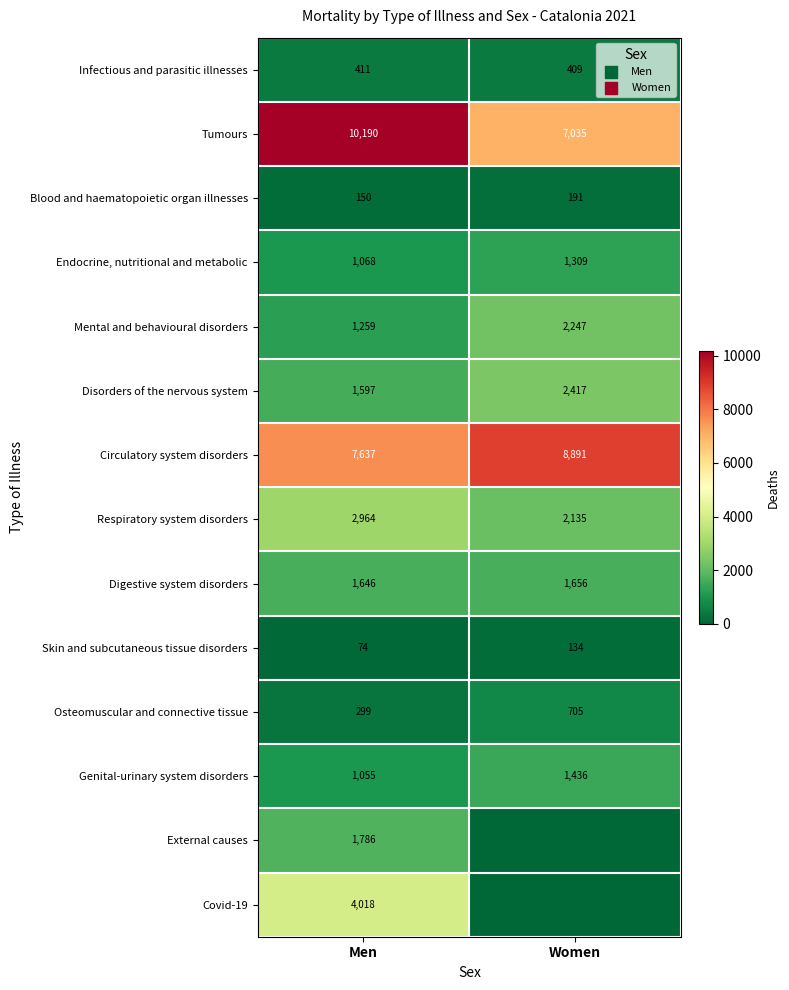

True or false: Circulatory system disorders has a value of 5587 at Women.

False